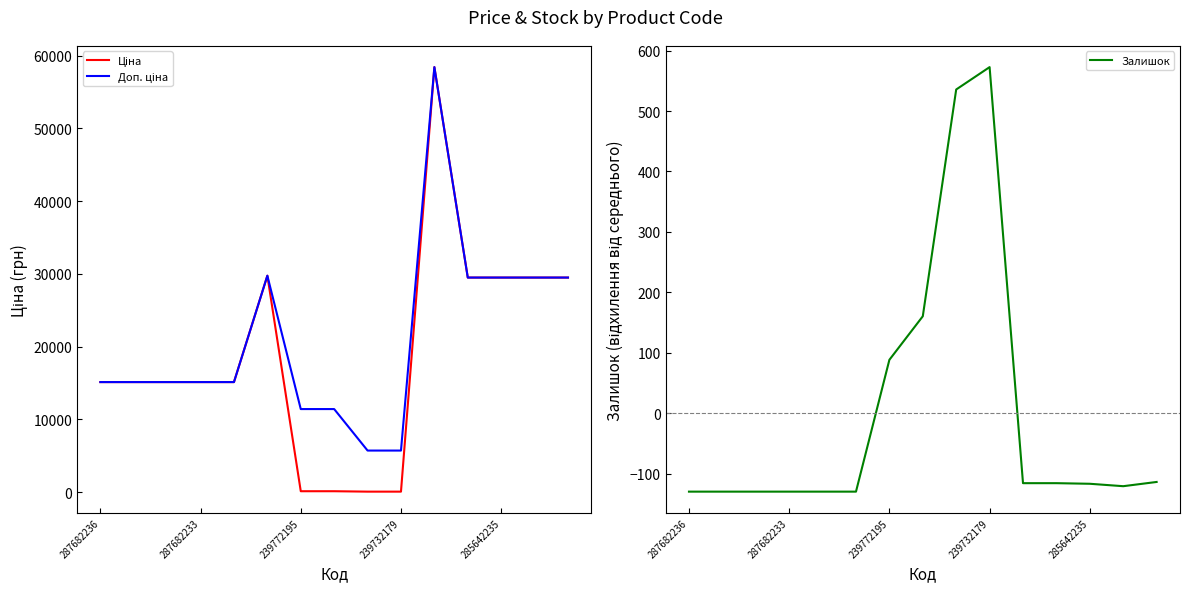

Rank the series at 10 from lowest to highest value.

Залишок, Ціна, Доп. ціна